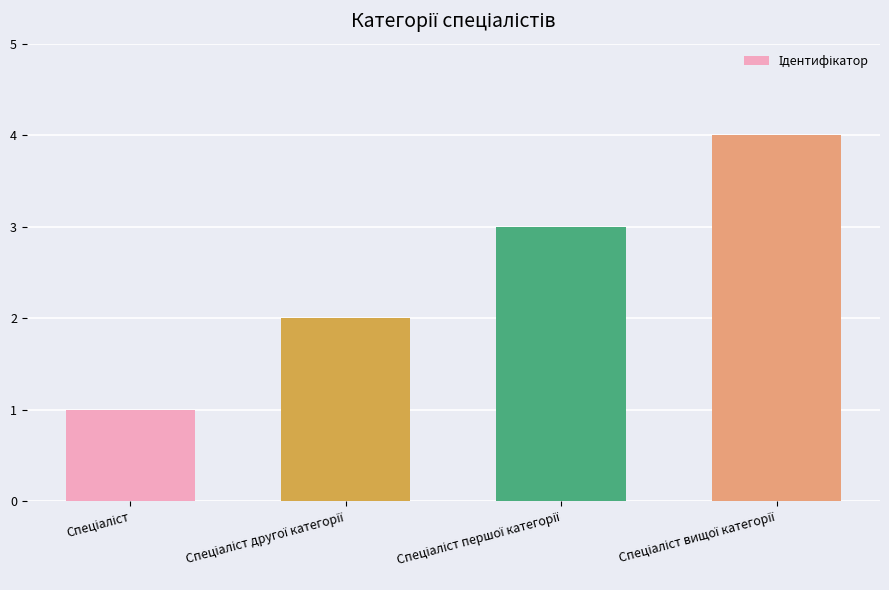

How many data points are less than 3?

2